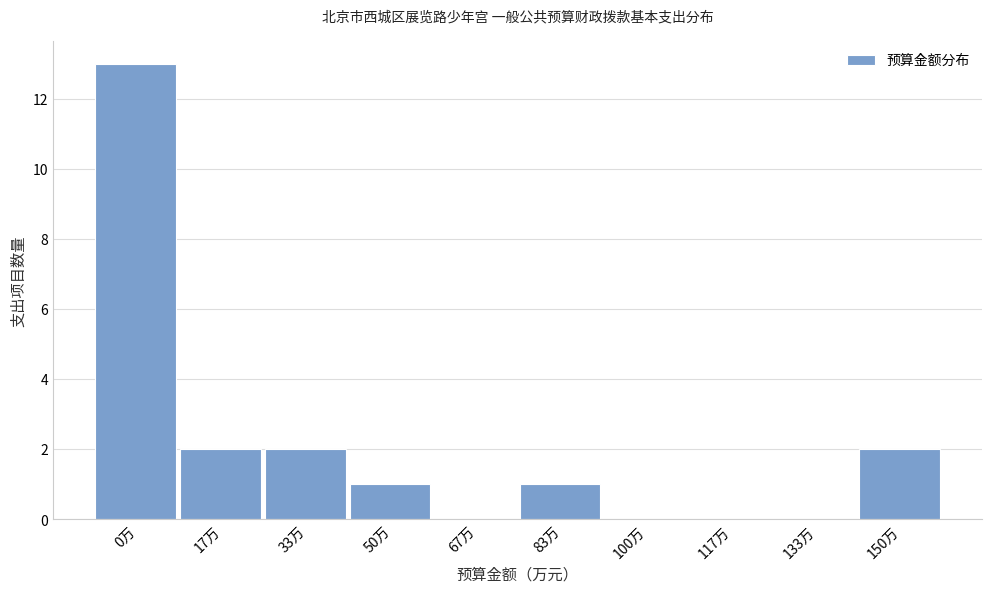

Reading left to right, extract all data points from this chart.

0万=13	17万=2	33万=2	50万=1	67万=0	83万=1	100万=0	117万=0	133万=0	150万=2